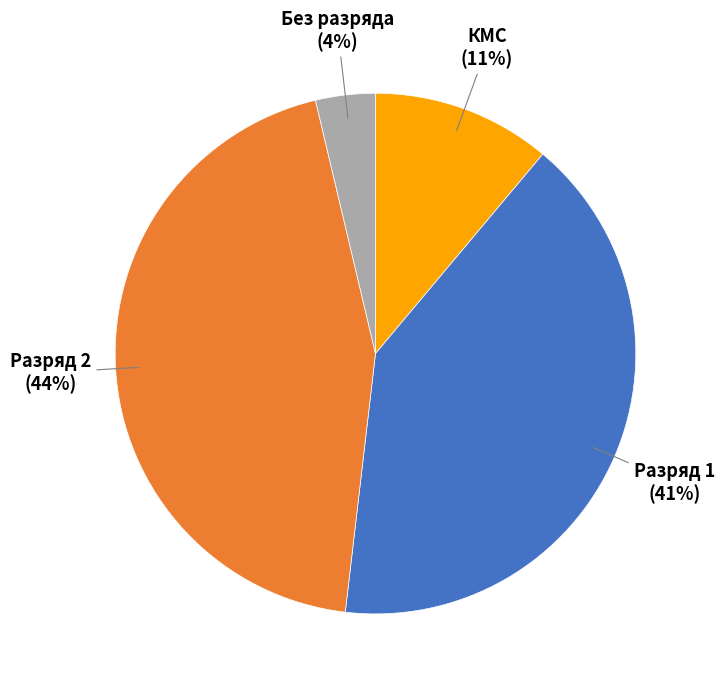

Is the sum of Без разряда and КМС greater than half?

No